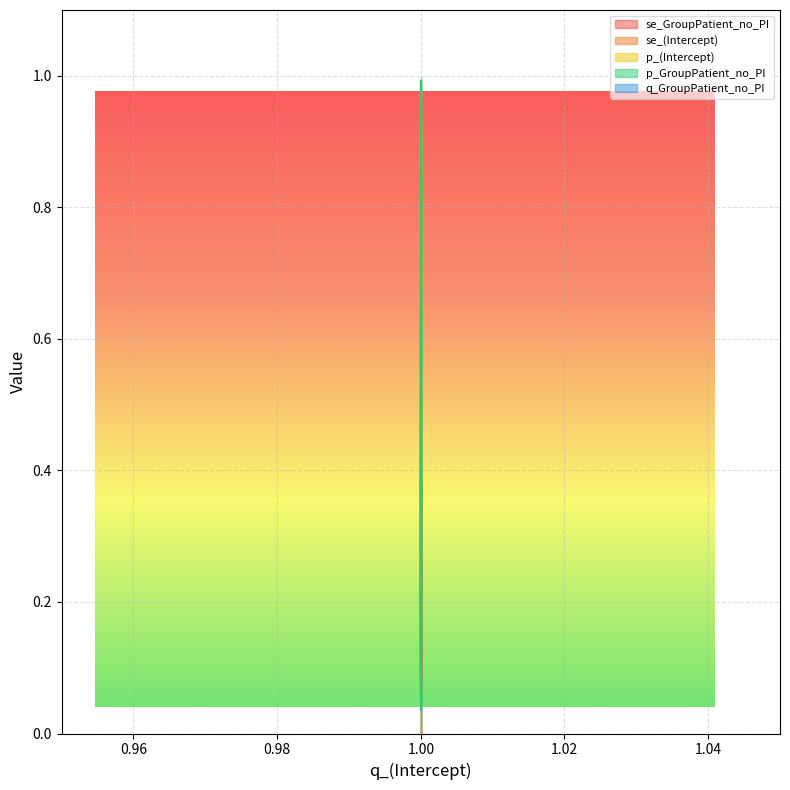

How many se_GroupPatient_no_PI values are between 0 and 1?

20